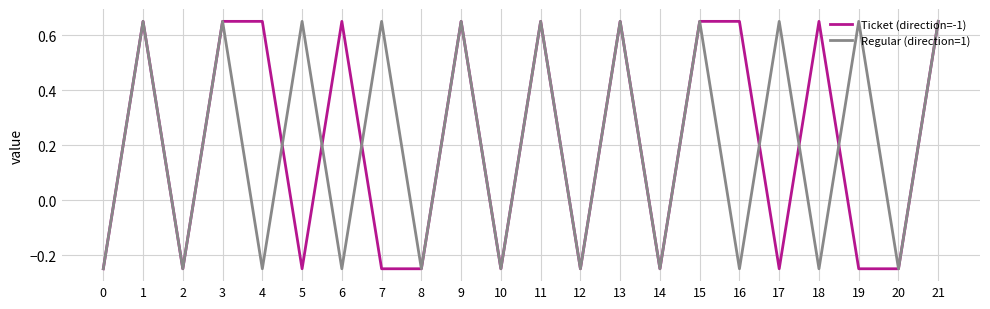

Rank the series at 19 from lowest to highest value.

Ticket (direction=-1), Regular (direction=1)